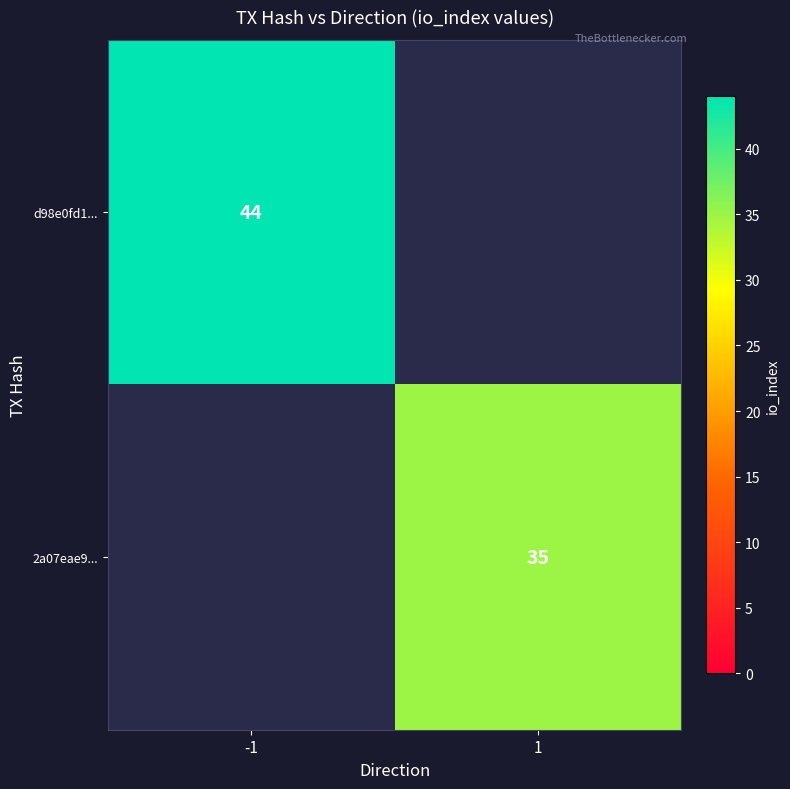

Is it true that d98e0fd1... equals 16 at -1?

False